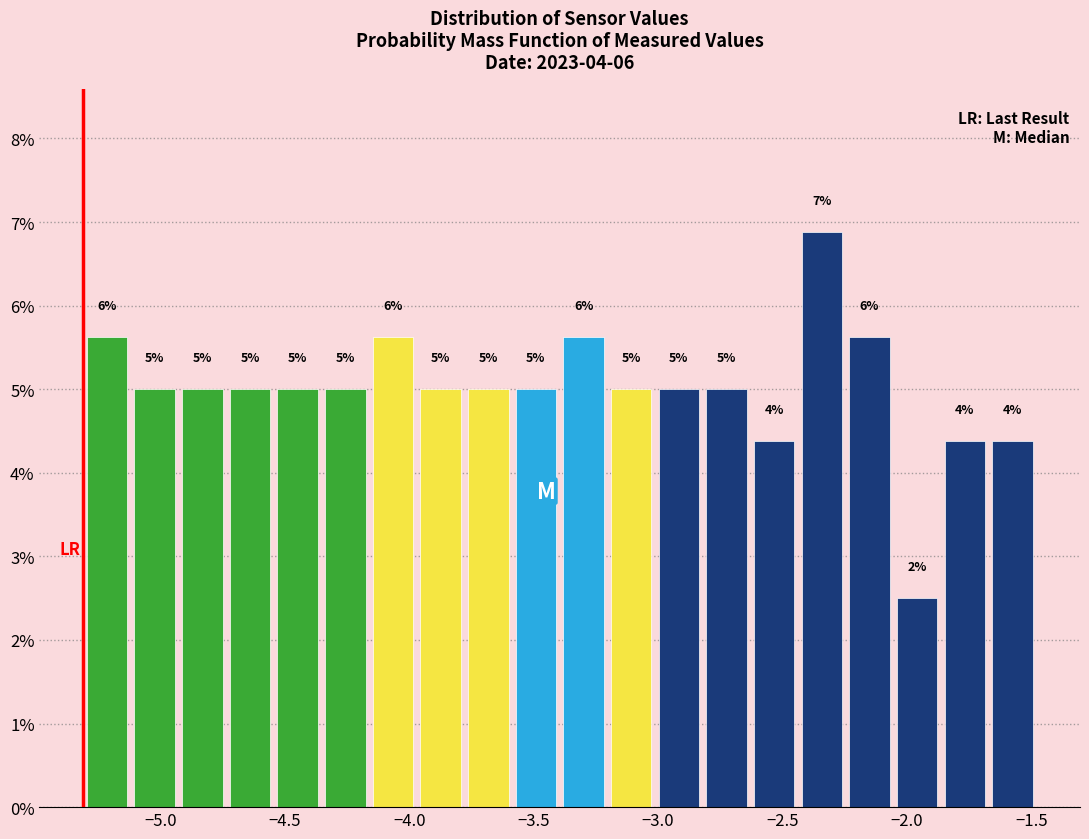

Around what value on the x-axis is the tallest bar? Give the approximate position of its centre, as read against the axis.

-2.35